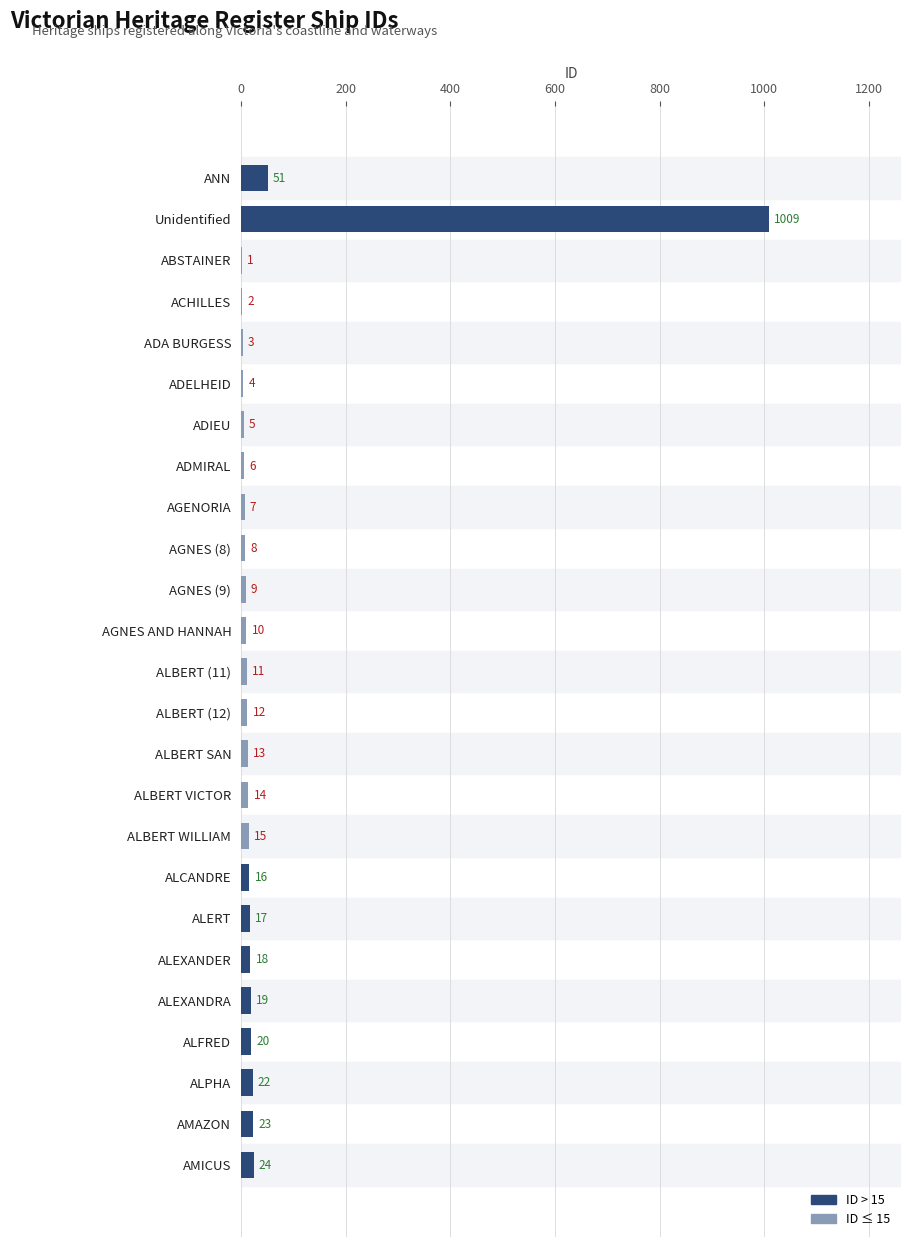

What is the sum of all values?

1339